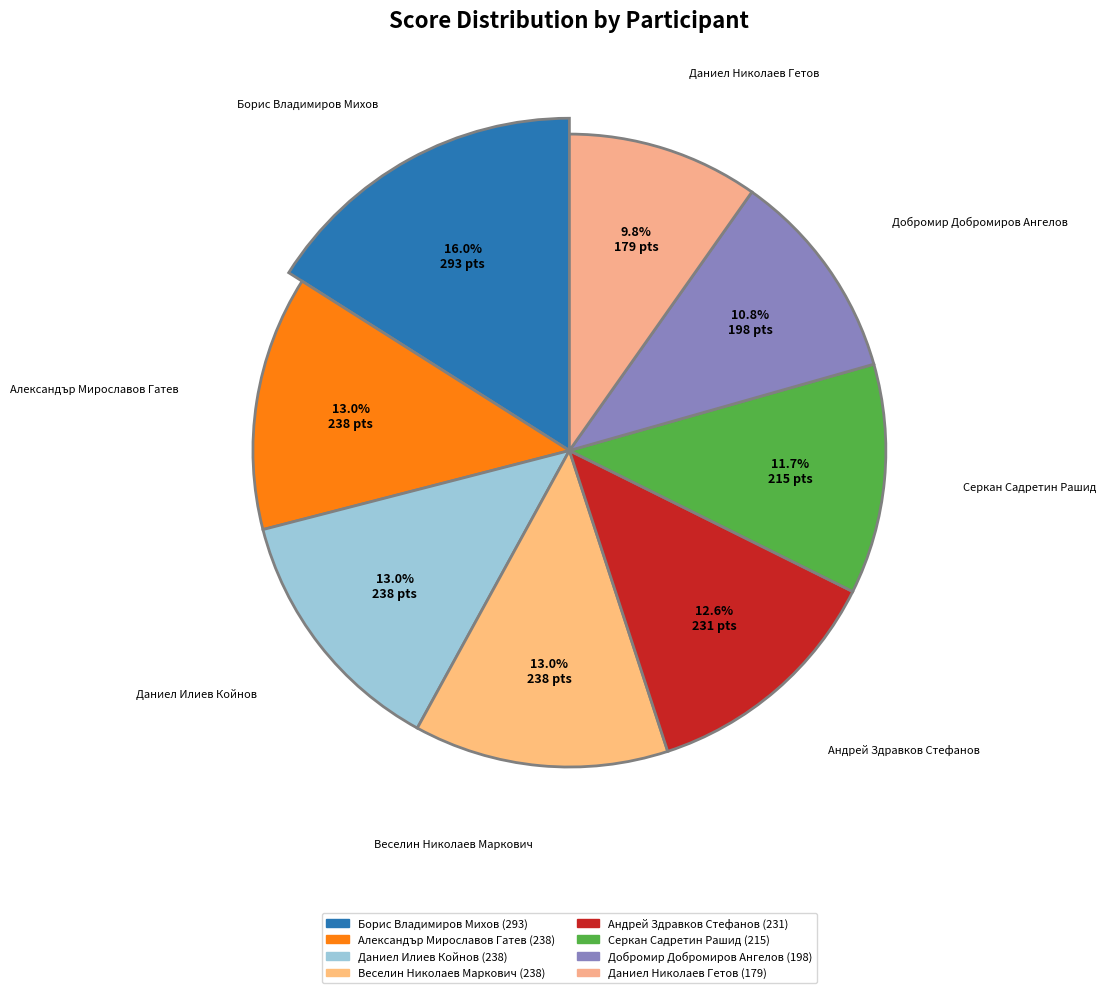

To the nearest percent, what is the difference between the Андрей Здравков Стефанов and Серкан Садретин Рашид slice percentages?

1%